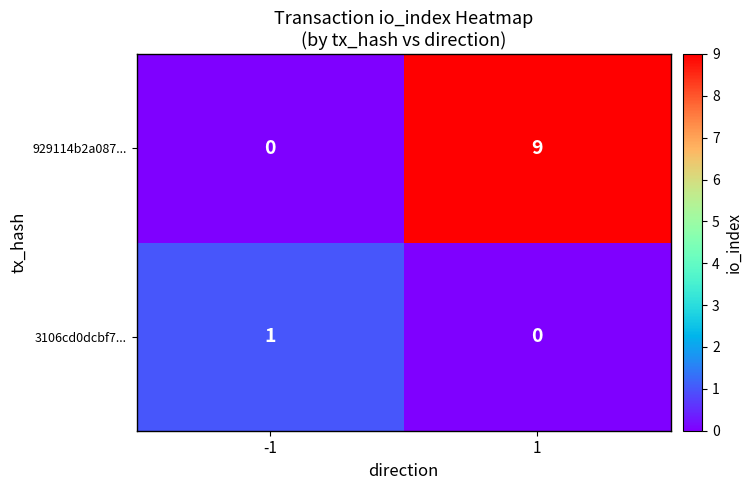

The value of 3106cd0dcbf7... at -1 is 2. True or false?

False